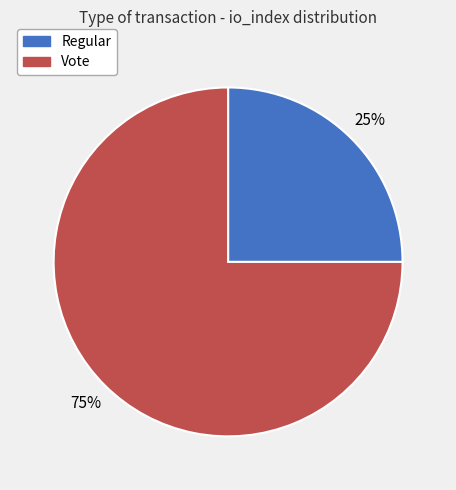

Which has a higher value, Regular or Vote?

Vote